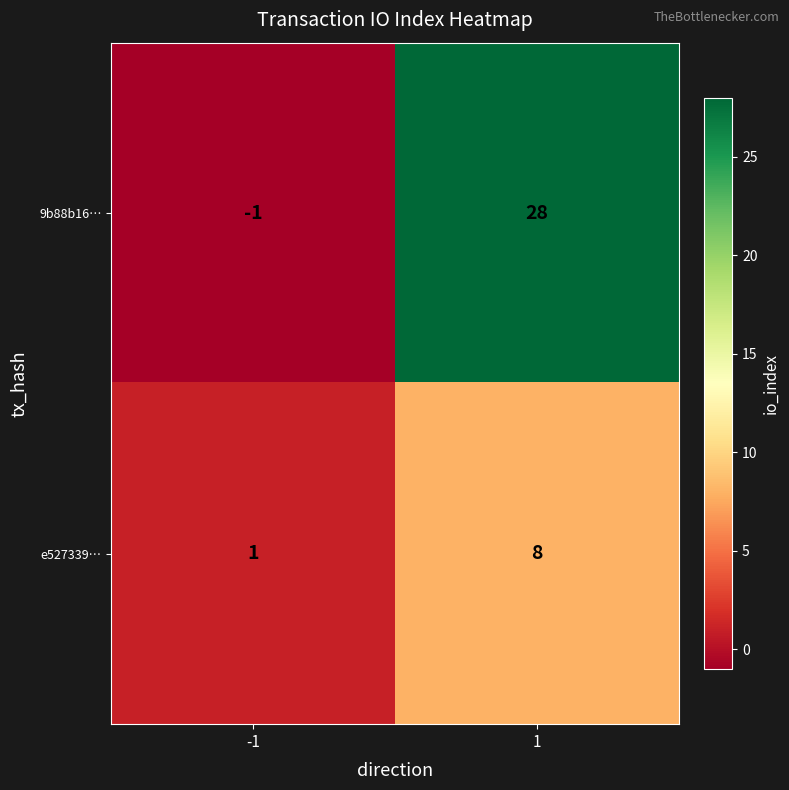

What is the spread (max minus min) of values at 1?

20